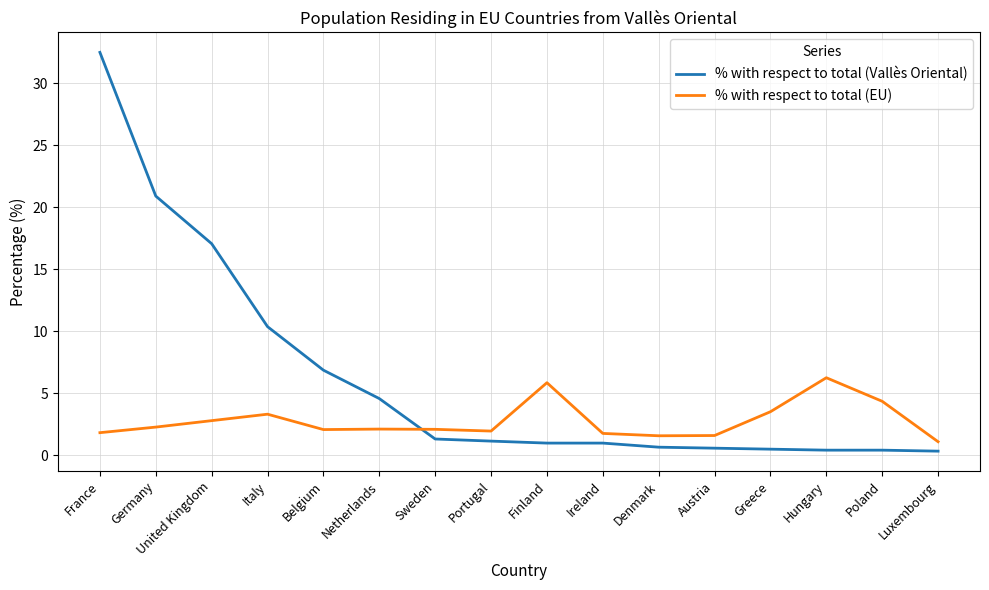

What is the minimum value shown in the chart?

0.3